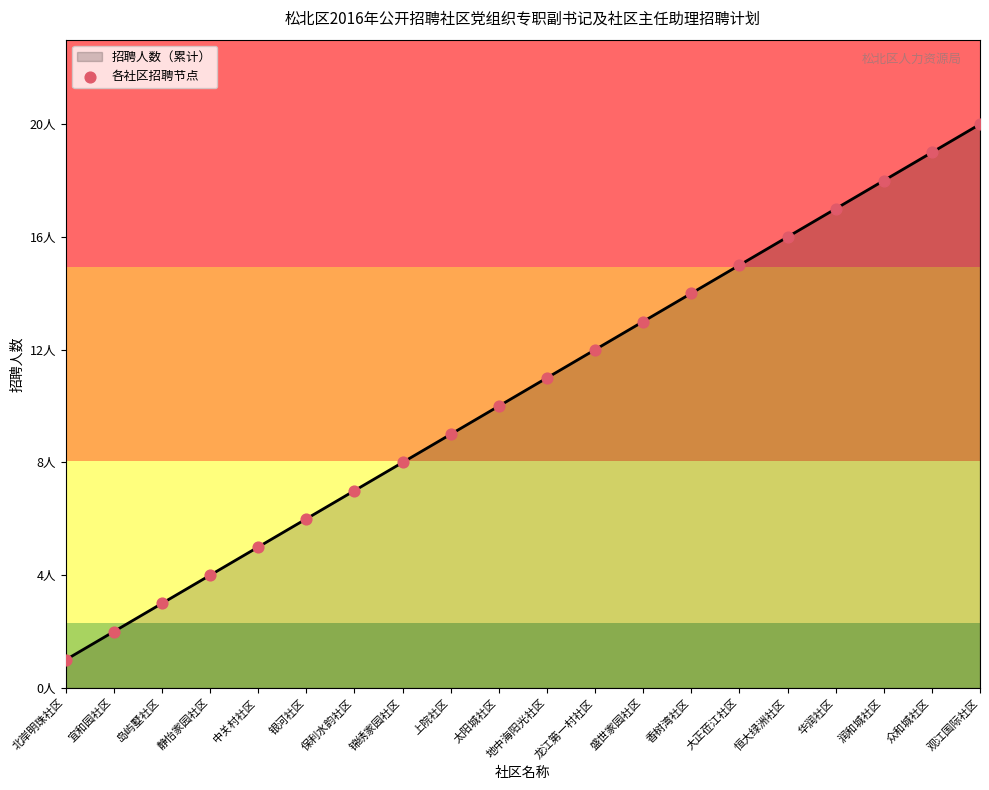

Which has a higher value, 观江国际社区 or 大正莅江社区?

观江国际社区